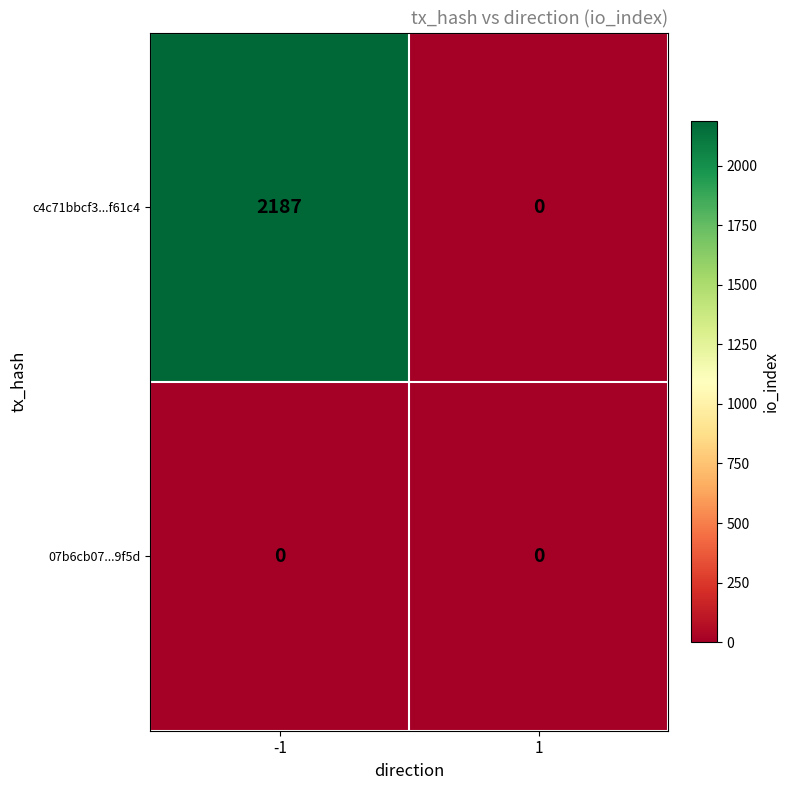

Rank the series at -1 from highest to lowest value.

c4c71bbcf3...f61c4, 07b6cb07...9f5d